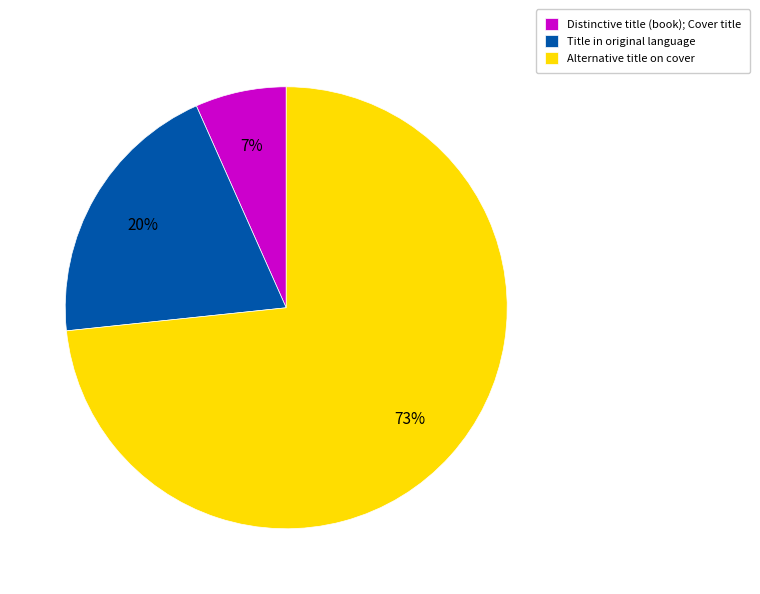

Is it true that Distinctive title (book); Cover title is 7% of the pie?

True